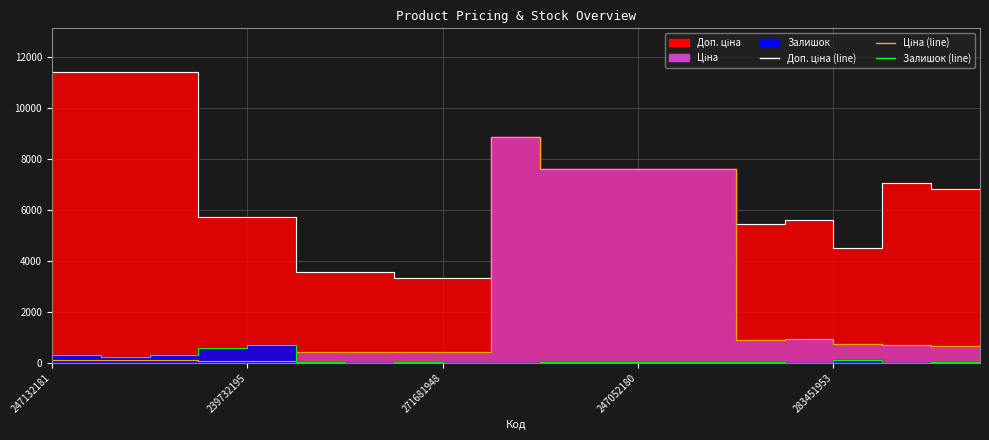

Rank the series at 247052181 from lowest to highest value.

Залишок, Ціна, Доп. ціна